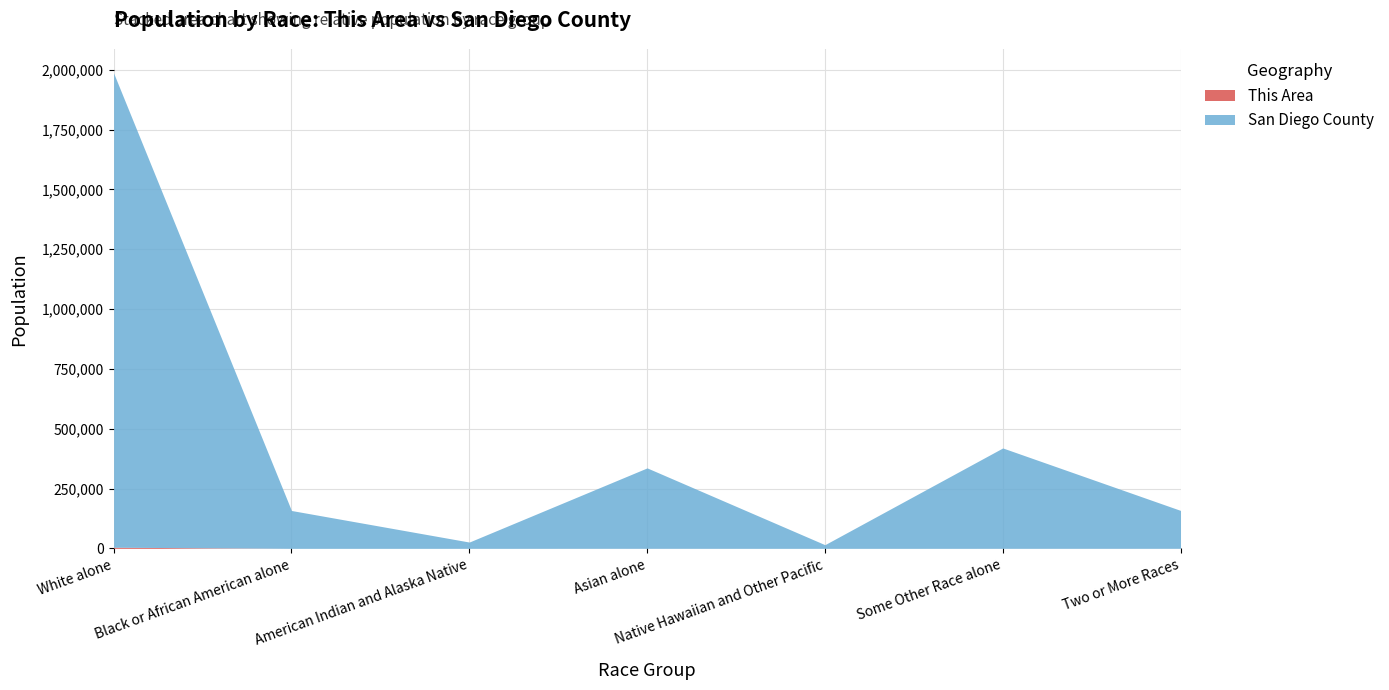

Reading left to right, transcribe all the data shown in this chart.

This Area: White alone=4844	Black or African American alone=23	American Indian and Alaska Native=32	Asian alone=162	Native Hawaiian and Other Pacific=6	Some Other Race alone=111	Two or More Races=177
San Diego County: White alone=1986286	Black or African American alone=158236	American Indian and Alaska Native=26372	Asian alone=336253	Native Hawaiian and Other Pacific=15343	Some Other Race alone=419576	Two or More Races=158602